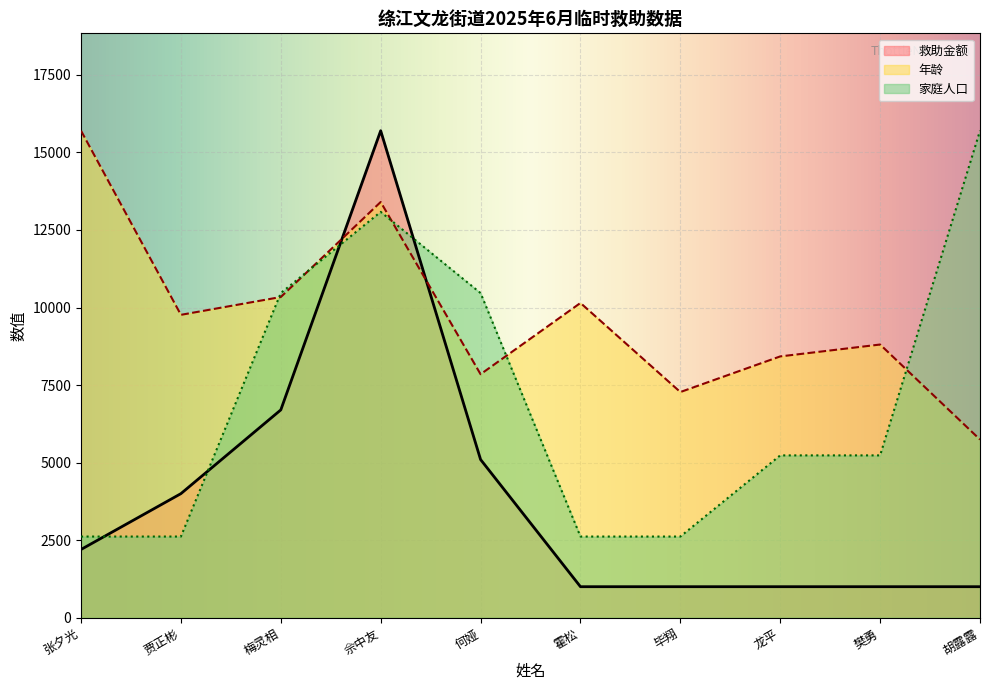

The 救助金额 series shows 1000.0 at 毕翔. True or false?

True